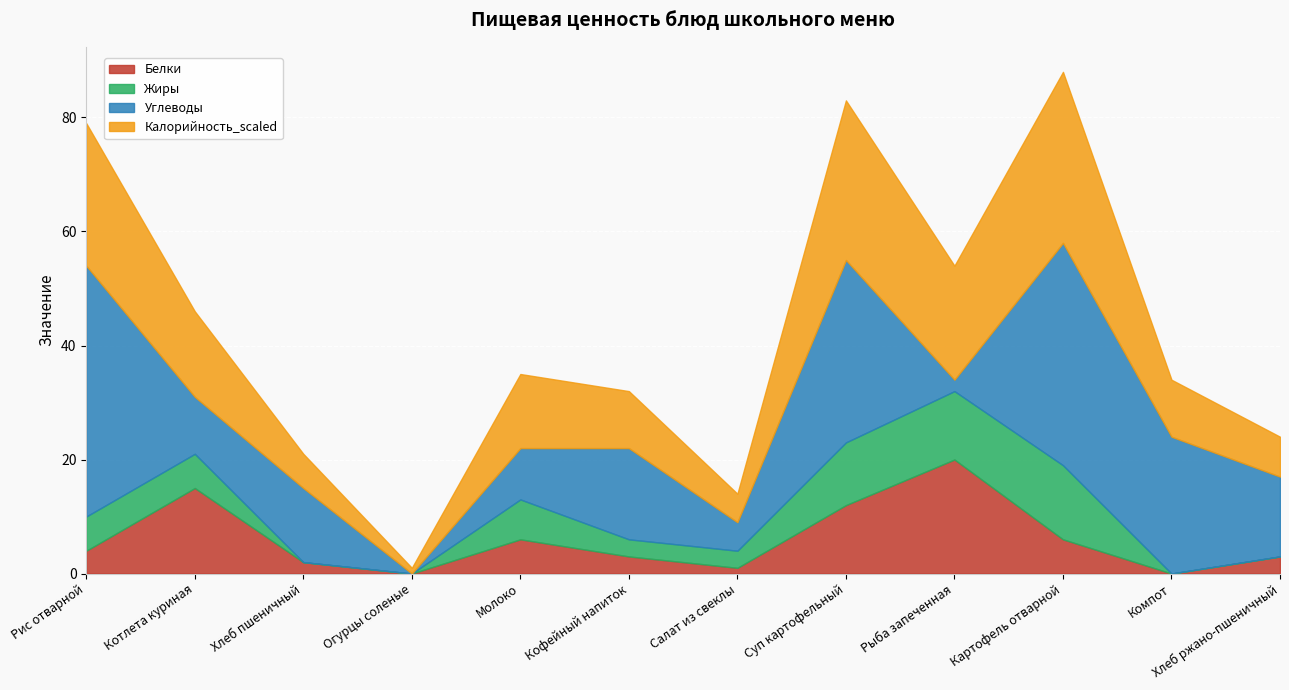

Where is Калорийность_scaled nearest to the value 15?

Котлета куриная